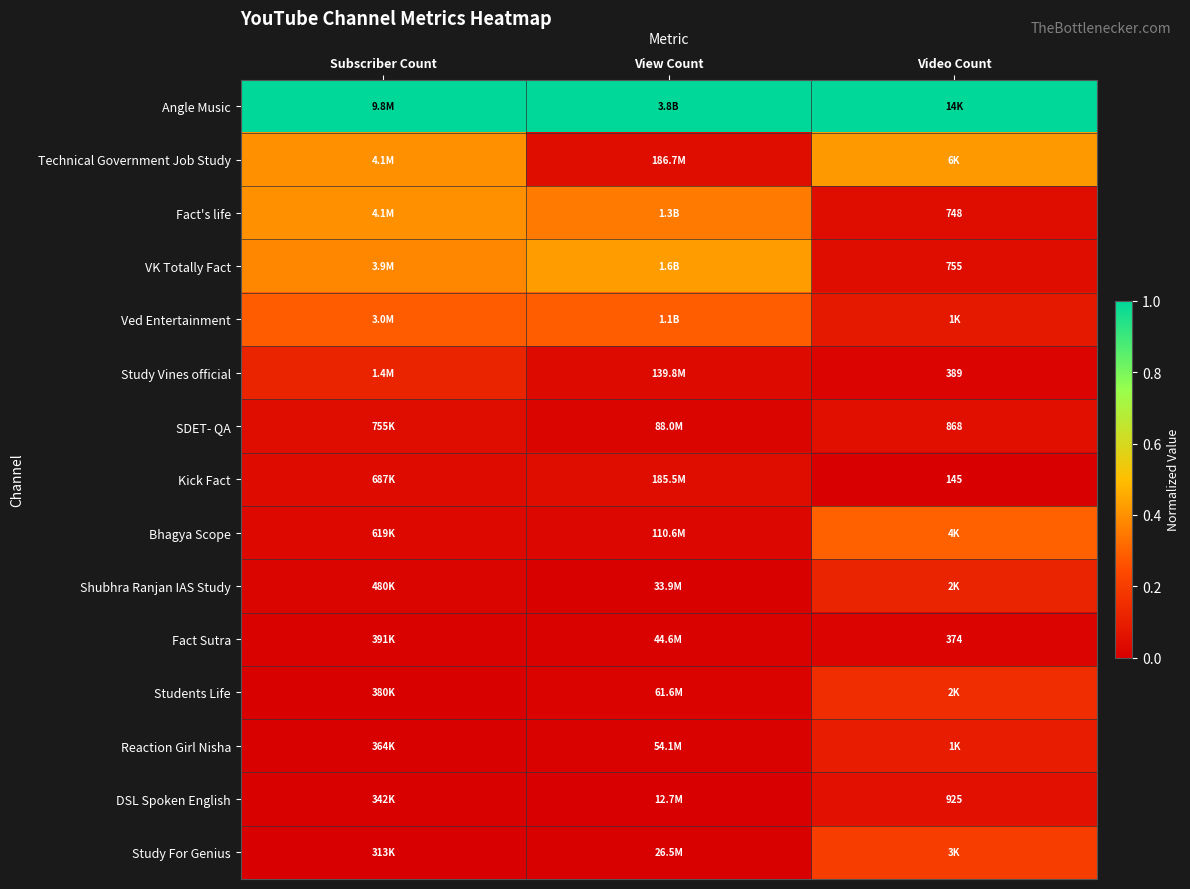

What is the maximum value shown in the chart?

1.0